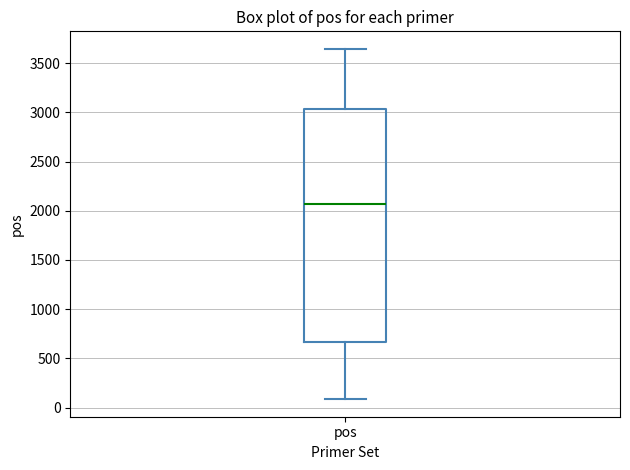

Where is the upper edge of the box for pos on the y-axis? The values are not printed on the chart, so give them approximately, as read against the axis.

3050